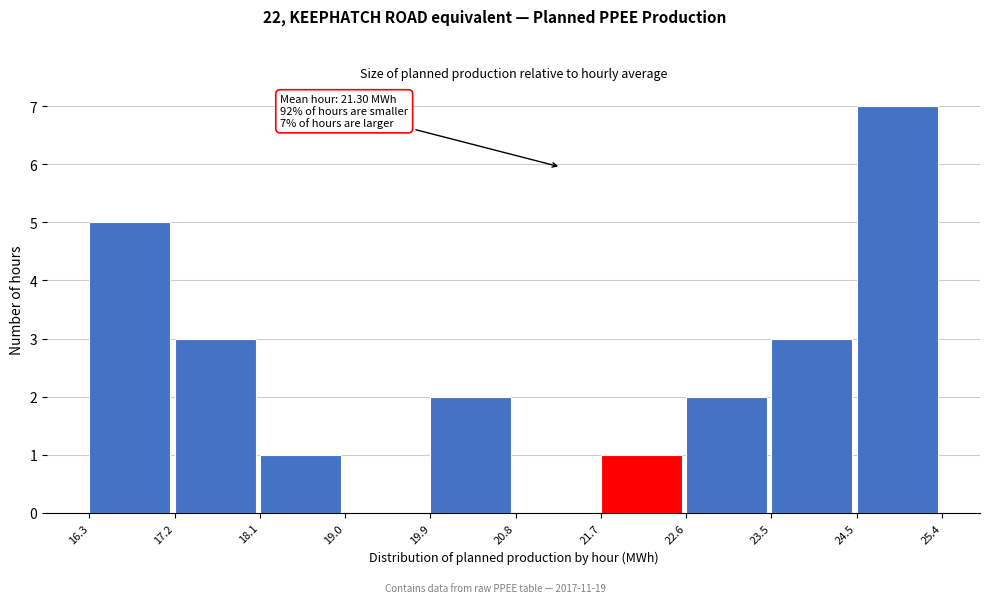

Which range on the x-axis has the tallest bar?

24.5 to 25.4